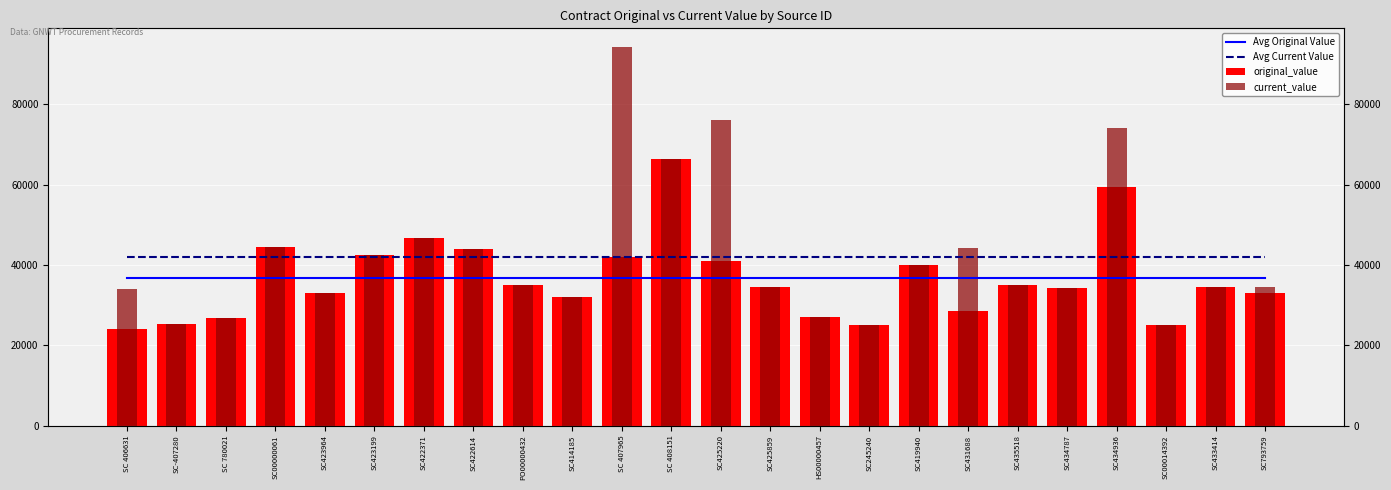

The value of current_value at SC431688 is 72848.1. True or false?

False